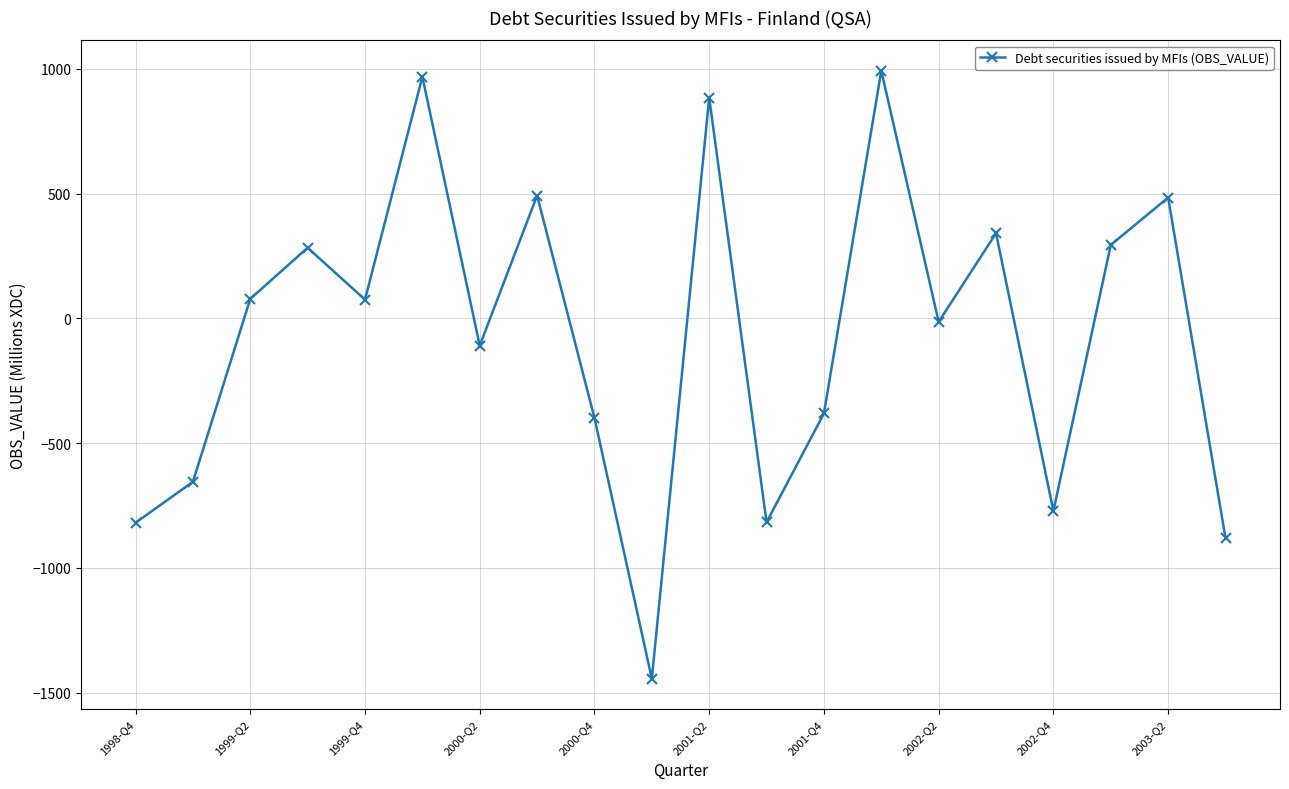

What is the value of the 10th point from the left?

-1444